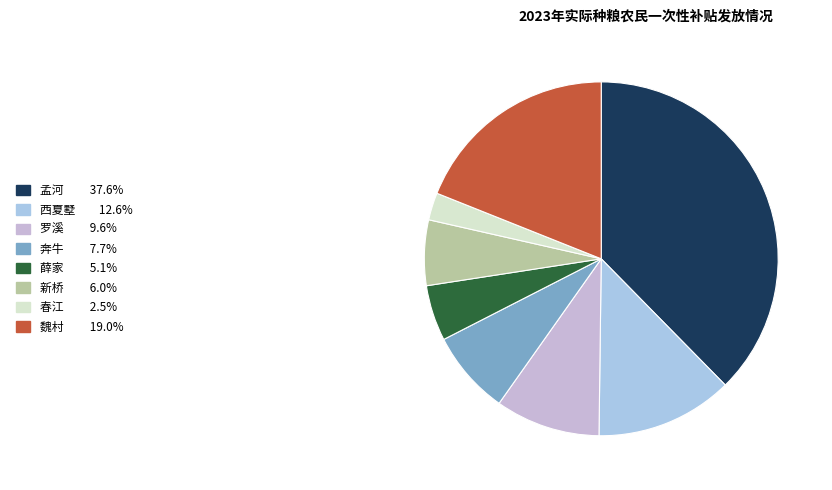

What is the largest slice in the pie chart?

孟河